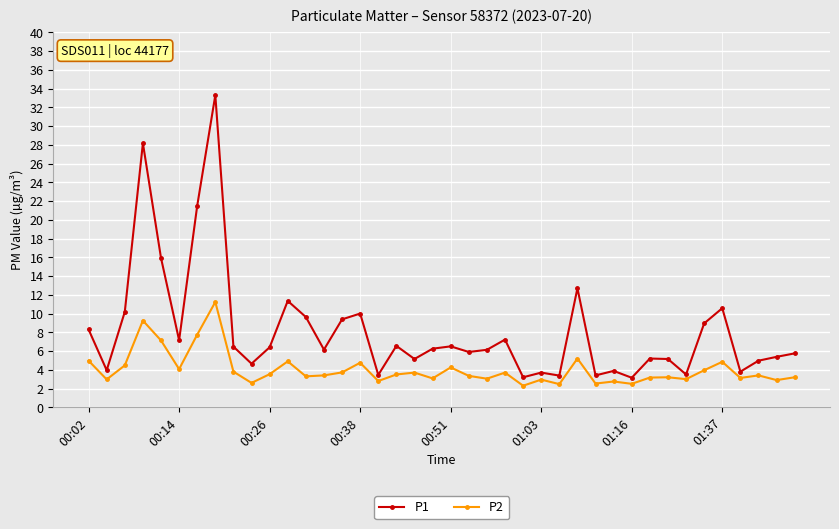

What is the maximum value for P2?

11.2